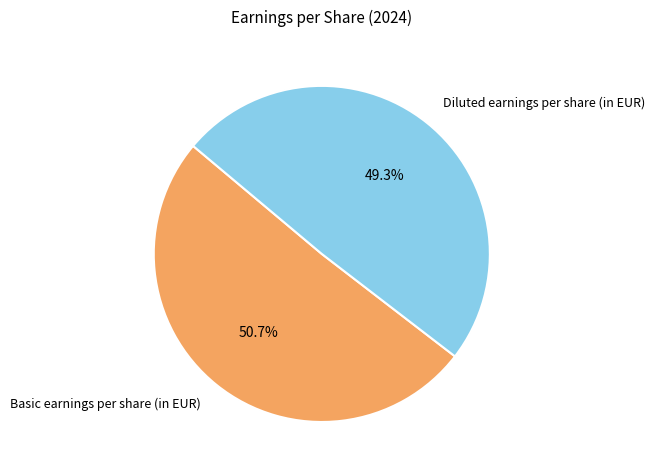

Is Basic earnings per share (in EUR) the majority of the pie?

Yes